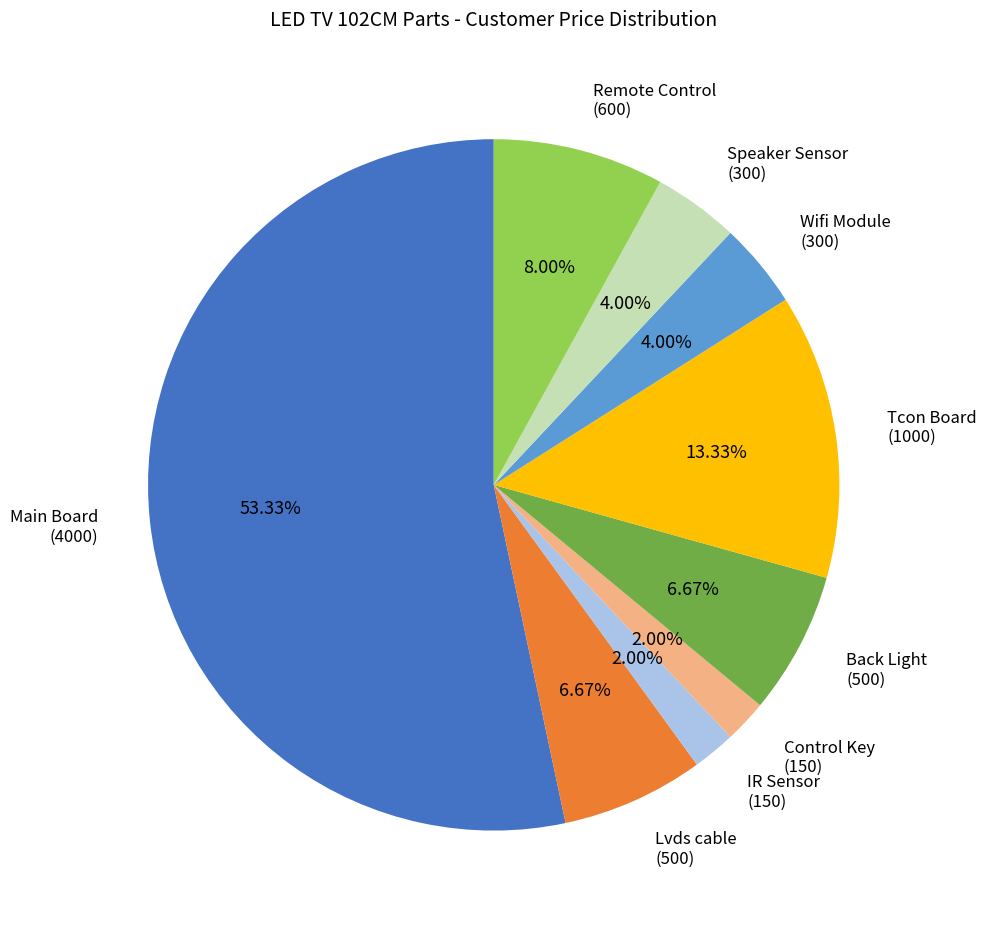

Does any single category account for the majority?

Yes